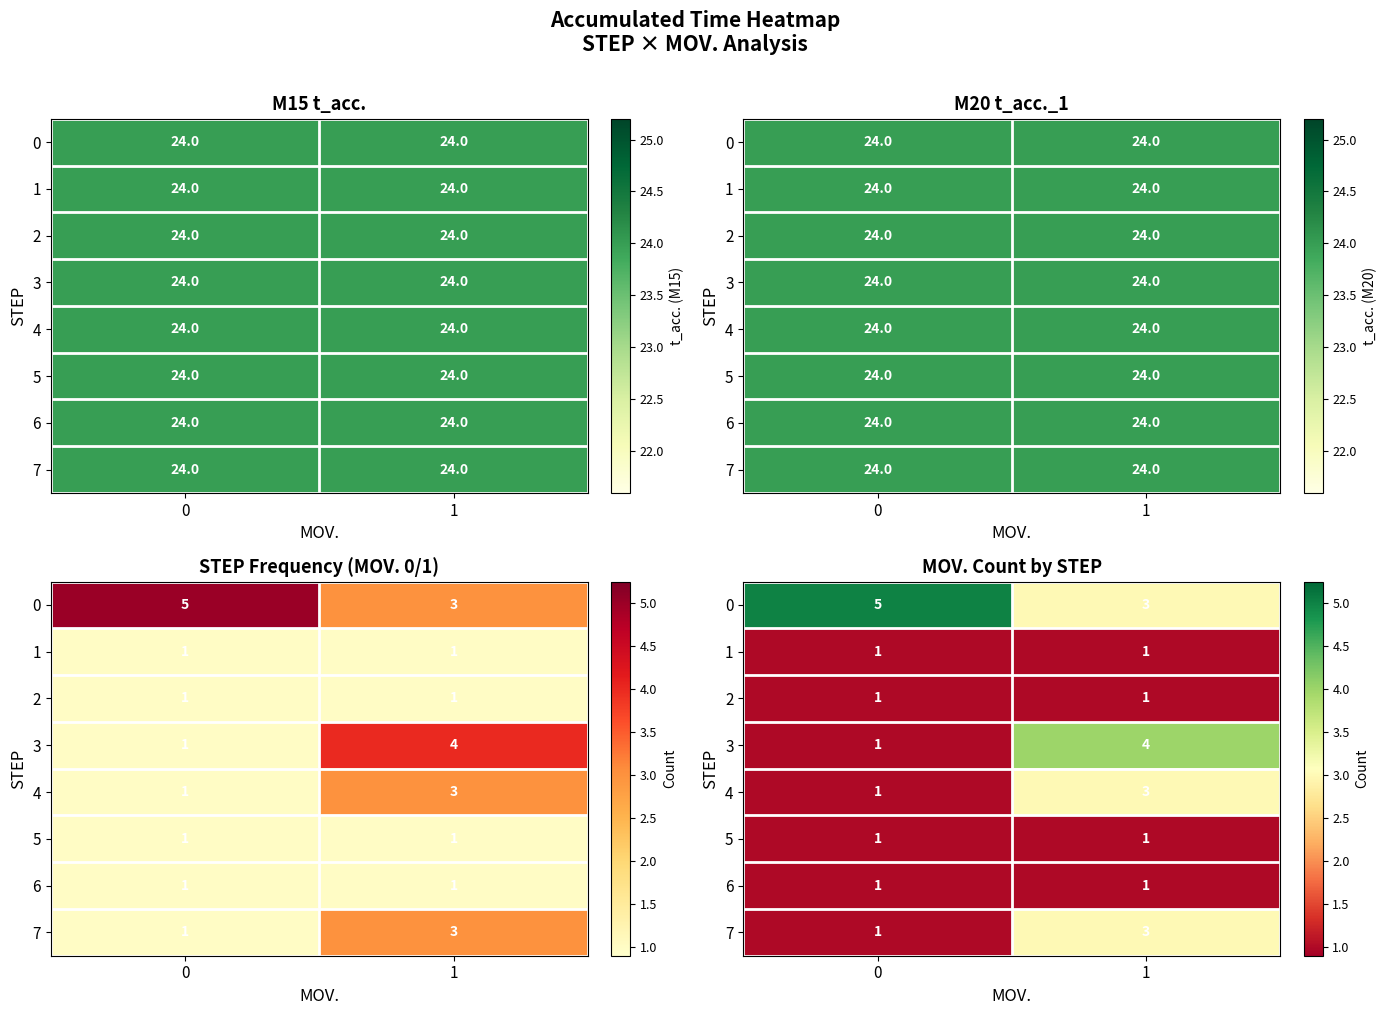

Is it true that 5 equals 1 at 1?

True